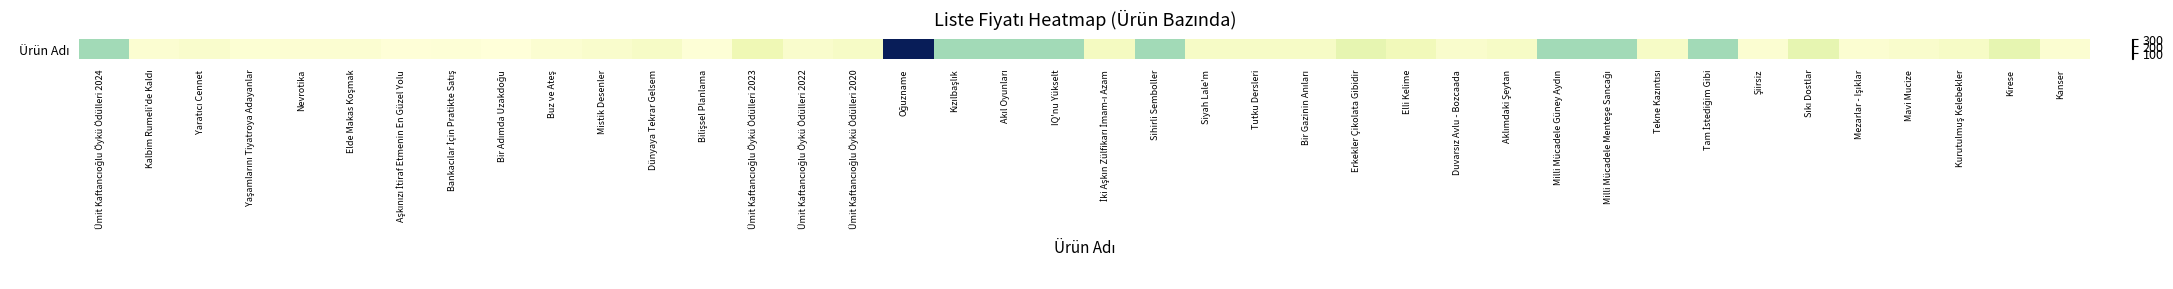

How many distinct data groups are displayed?

1